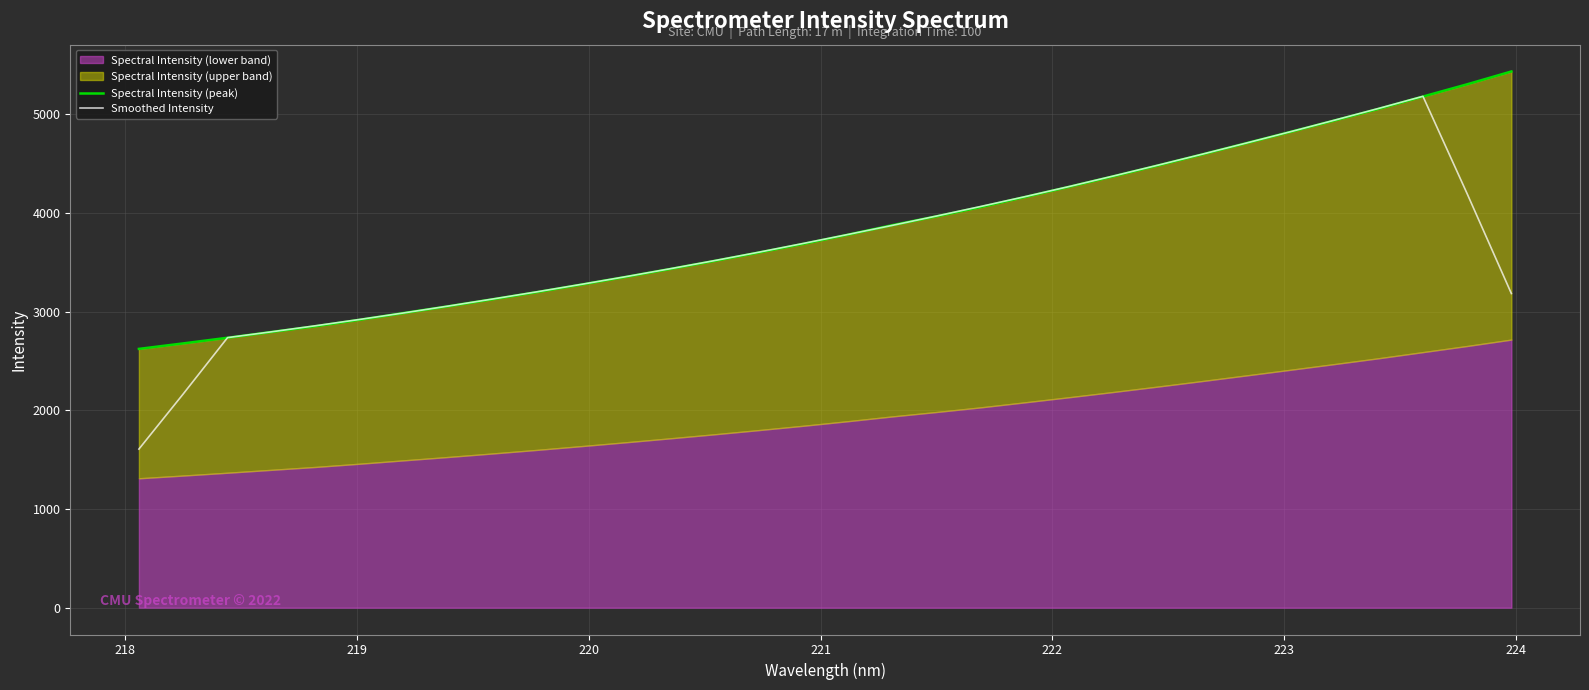

What is the highest value of the Smoothed Intensity series?

5182.8